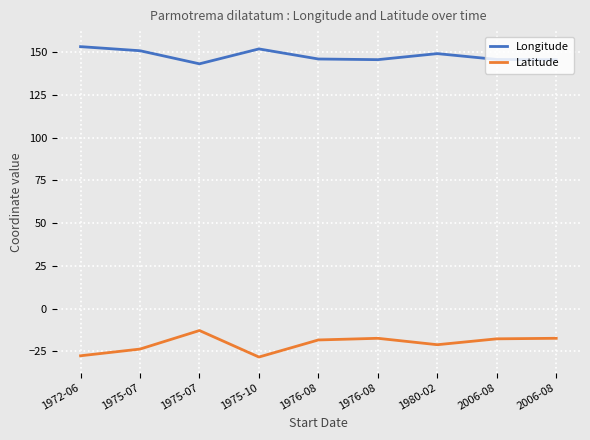

How many interior local valleys does the Latitude series have?

2